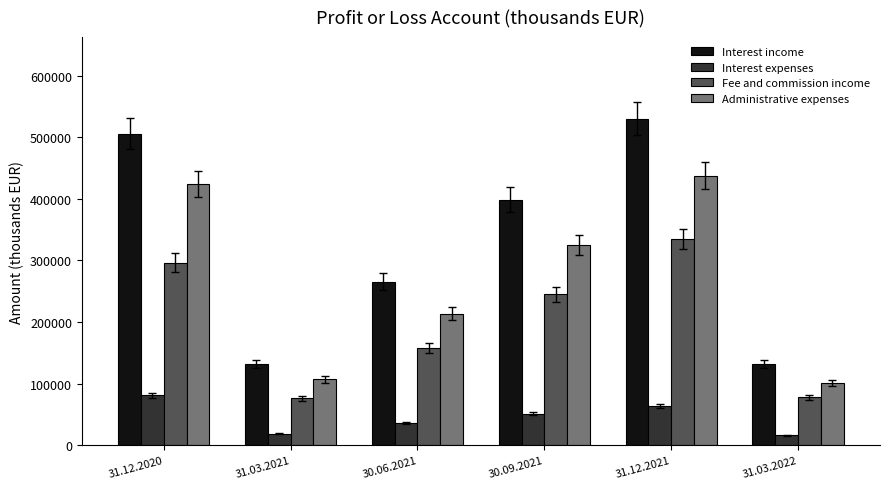

At how many categories does at least one series exceed 314586?

3